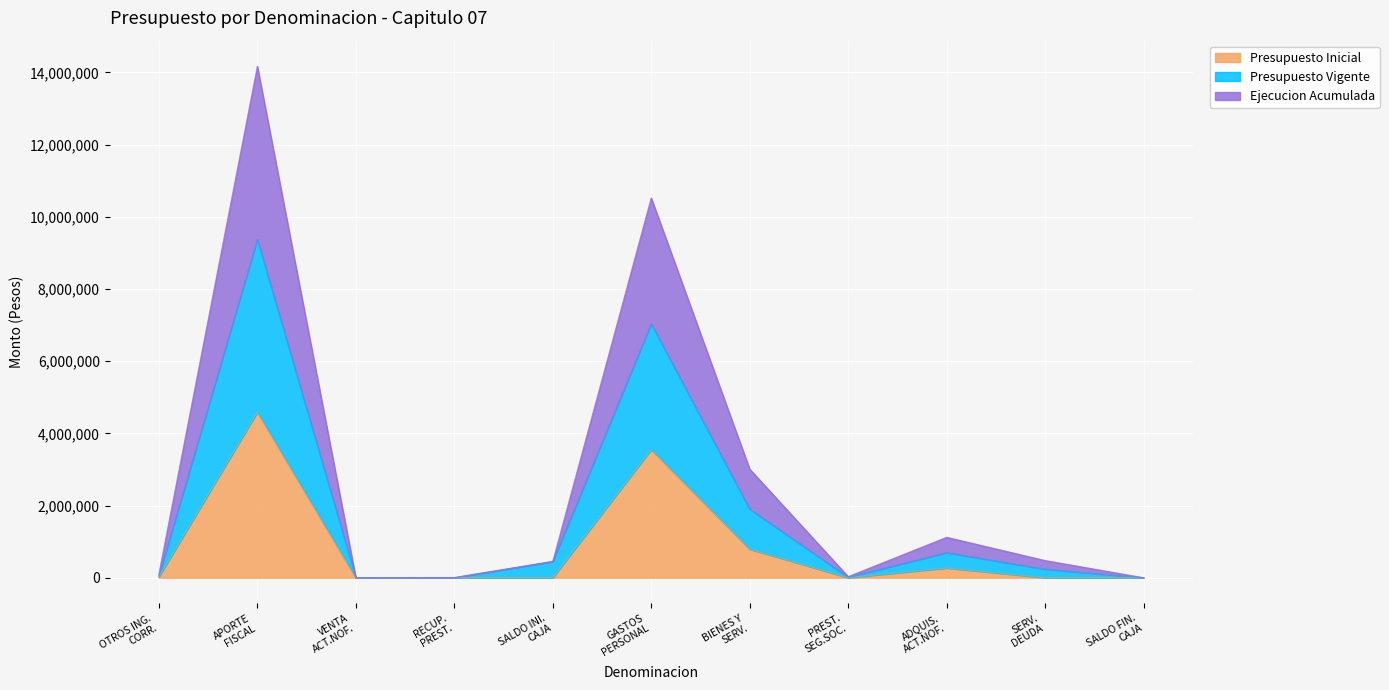

True or false: Presupuesto Vigente and Presupuesto Inicial intersect in this chart.

False